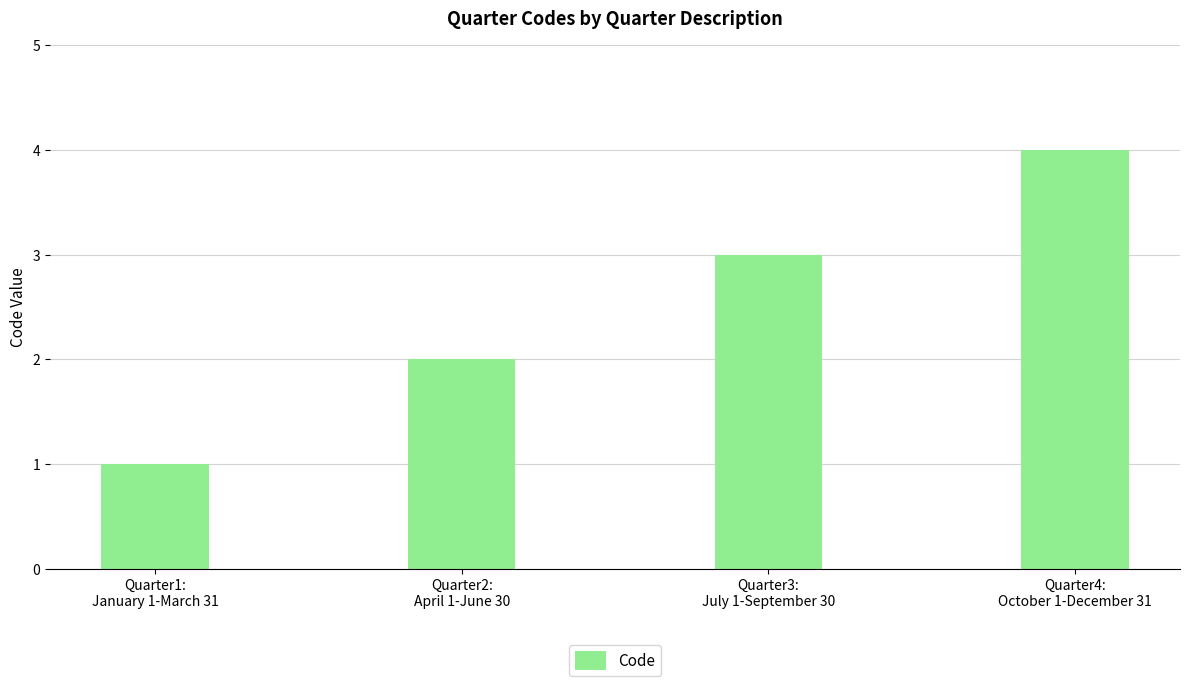

Between Quarter2:
April 1-June 30 and Quarter1:
January 1-March 31, which is larger?

Quarter2:
April 1-June 30